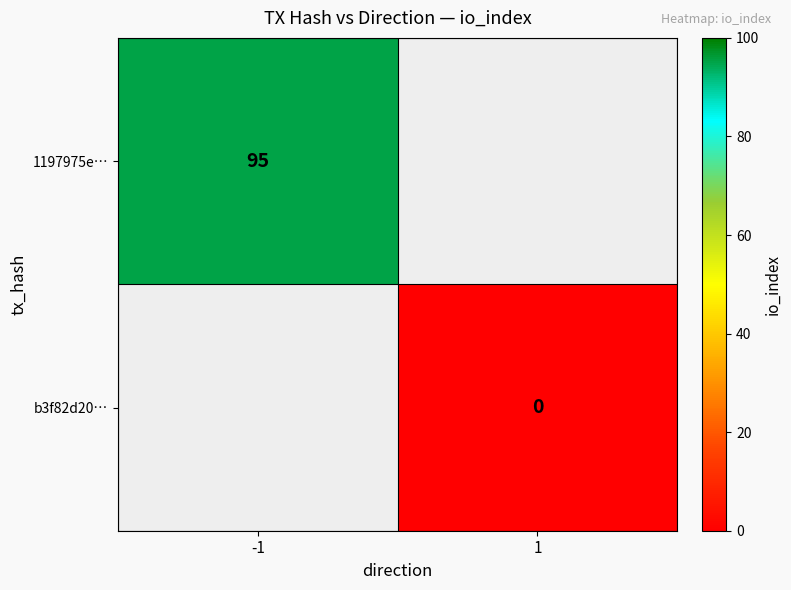

Rank the categories by b3f82d20… value from lowest to highest.

-1, 1